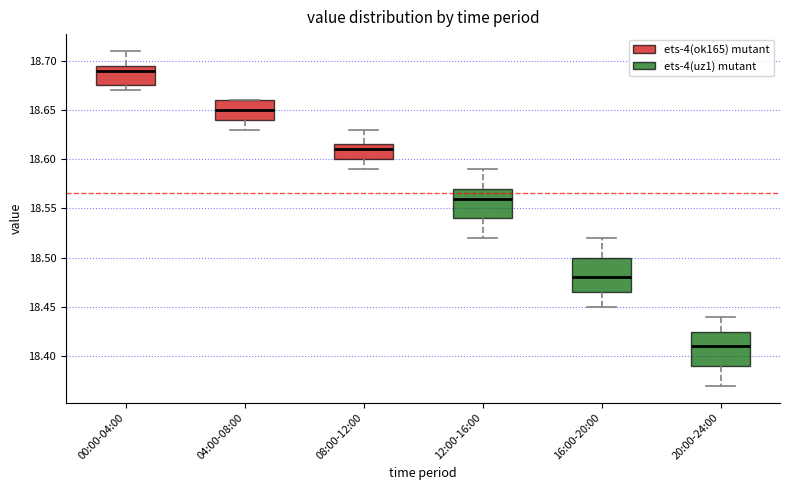

Where is the upper edge of the box for 16:00-20:00 on the y-axis? The values are not printed on the chart, so give them approximately, as read against the axis.

18.500